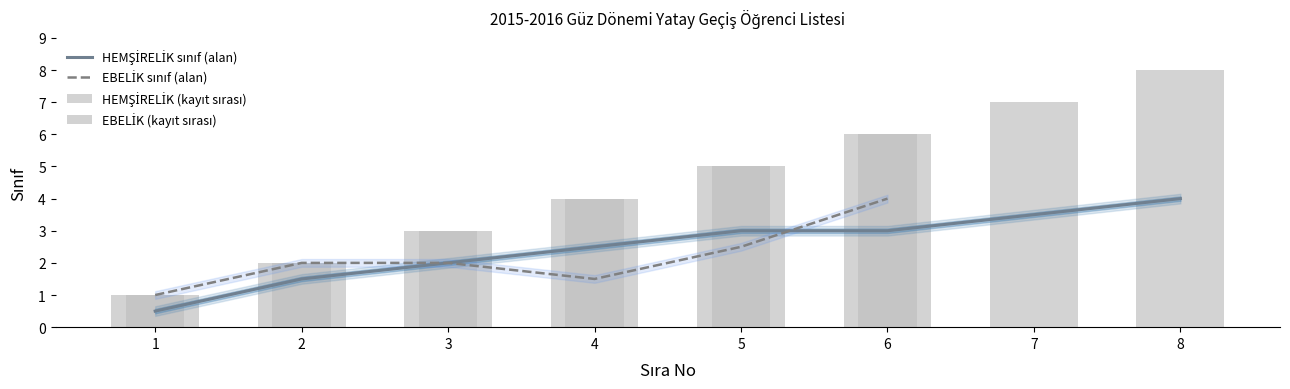

What is the value of the HEMŞİRELİK bar at the 1st from the left?

1